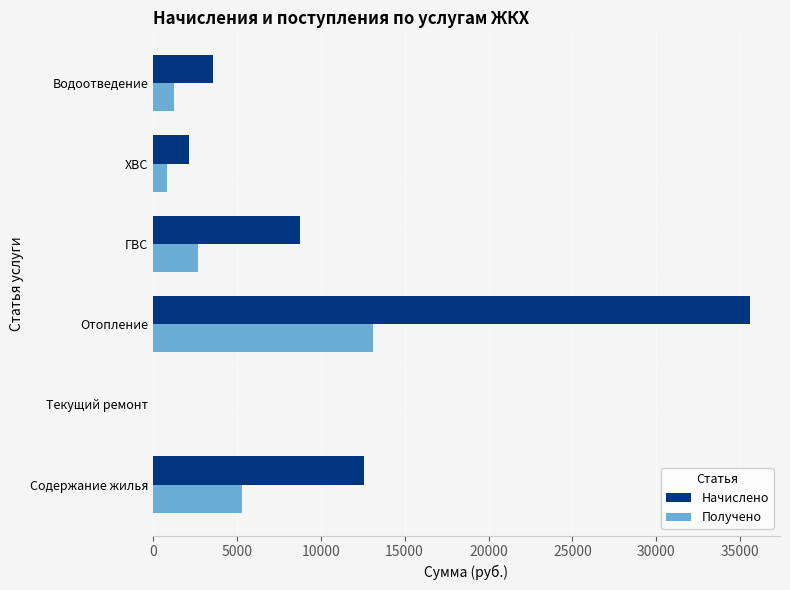

The value of Начислено at Содержание жилья is 12585.2. True or false?

True